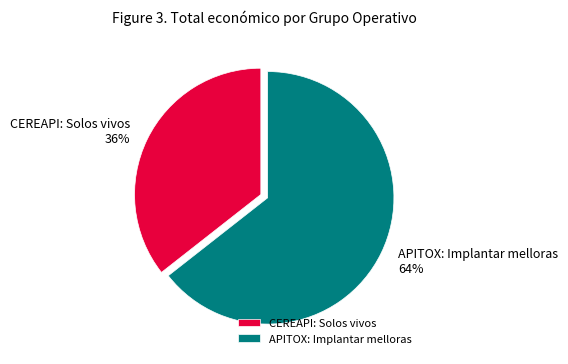

Count the number of slices in the pie.

2